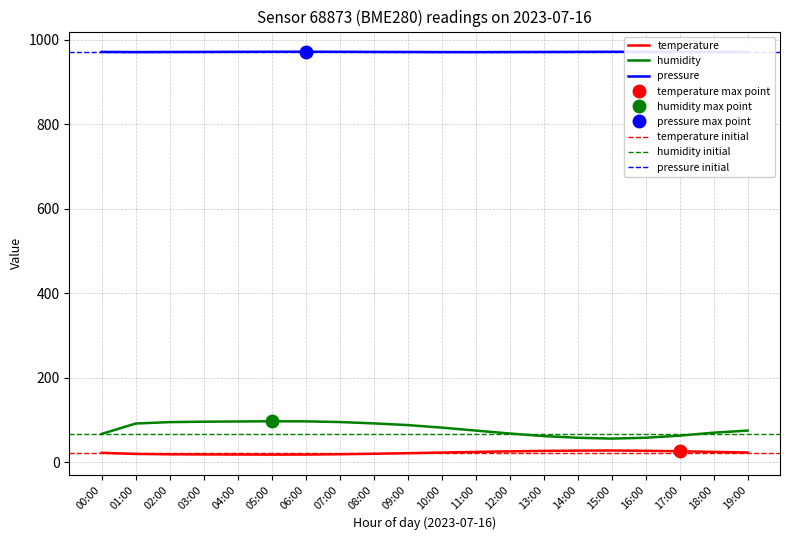

At which label is temperature closest to 22?

00:00